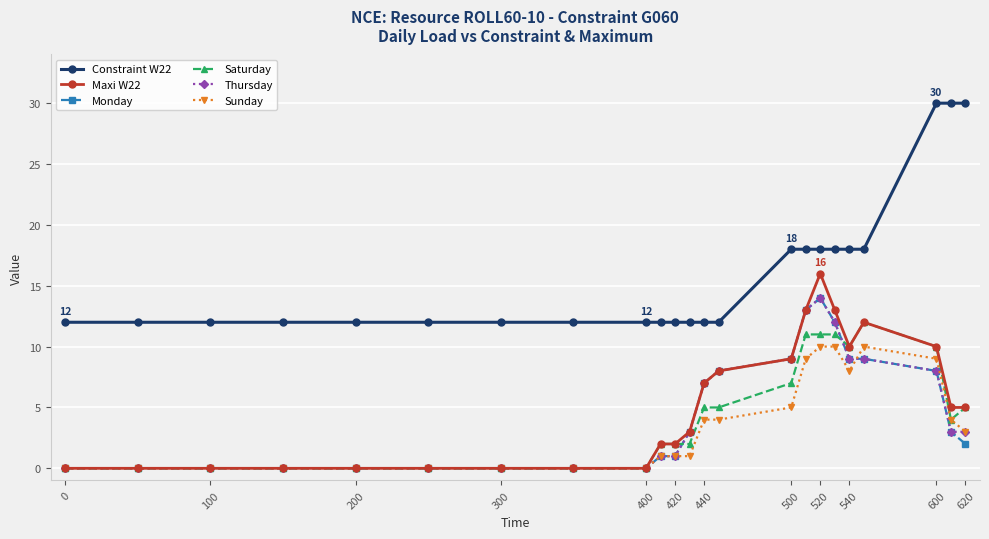

Which series has the largest total across all categories?

Constraint W22